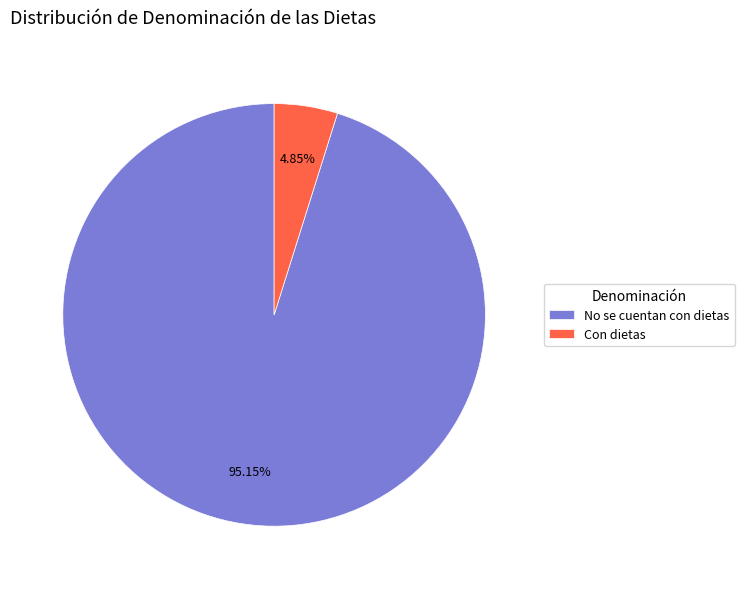

Between No se cuentan con dietas and Con dietas, which is larger?

No se cuentan con dietas